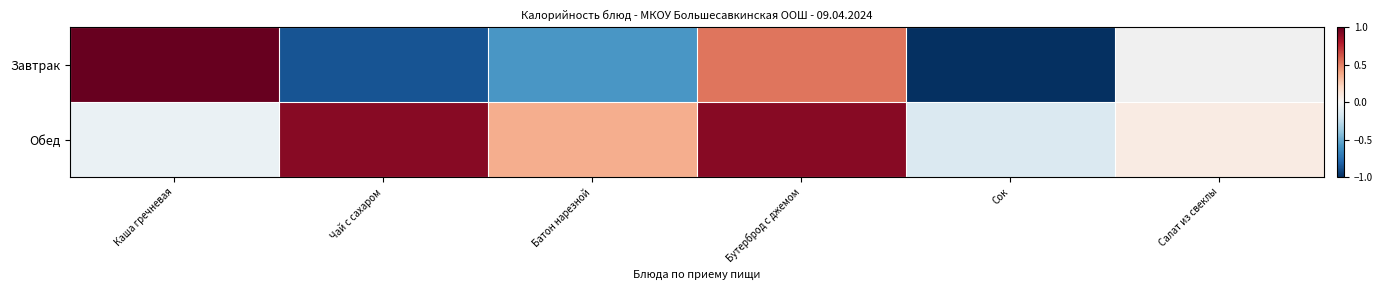

Rank the series at Бутерброд с джемом from highest to lowest value.

Обед, Завтрак